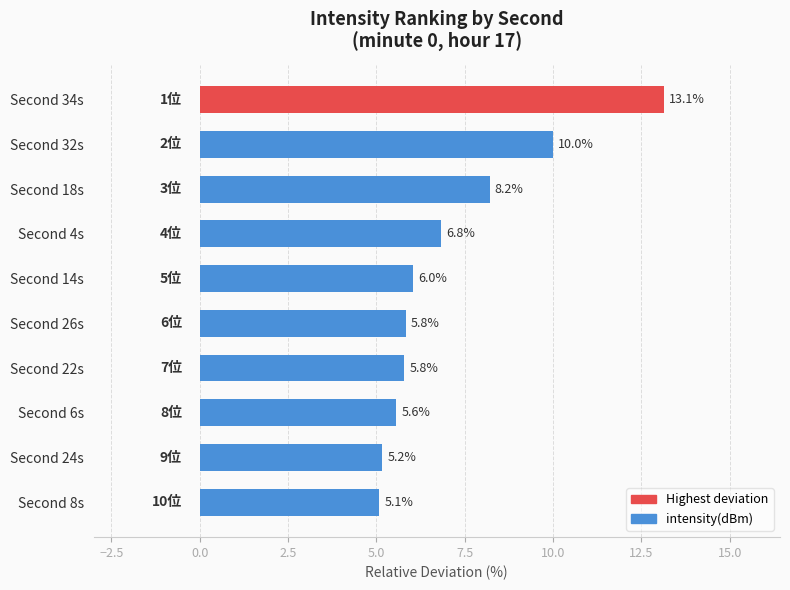

The value at Second 32s is 16.6. True or false?

False